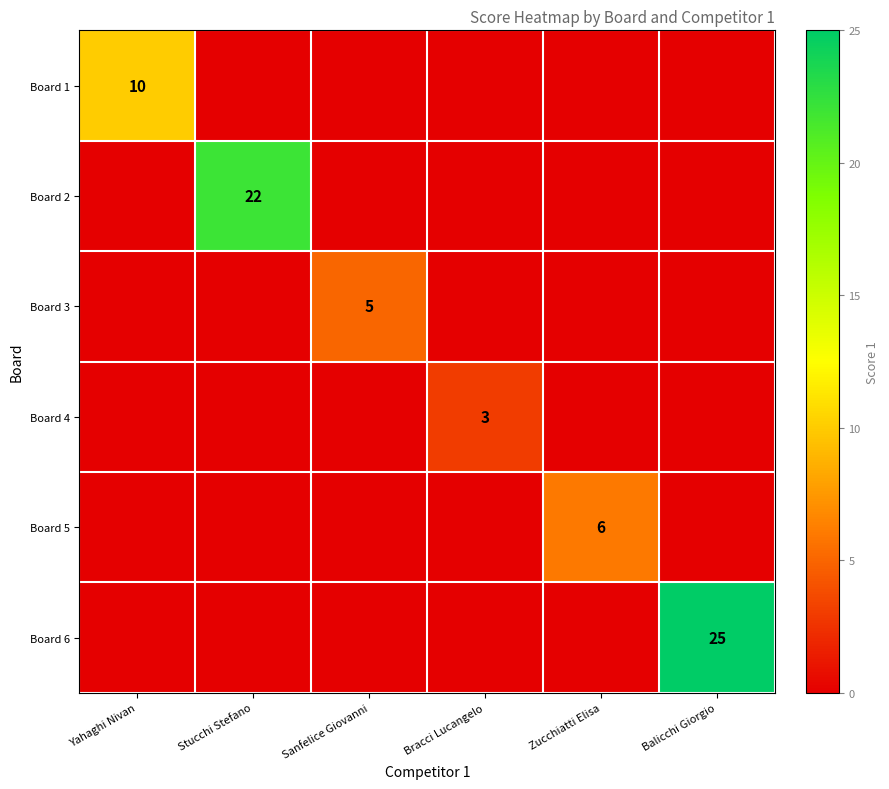

Which series has the largest range (max minus min)?

Board 6